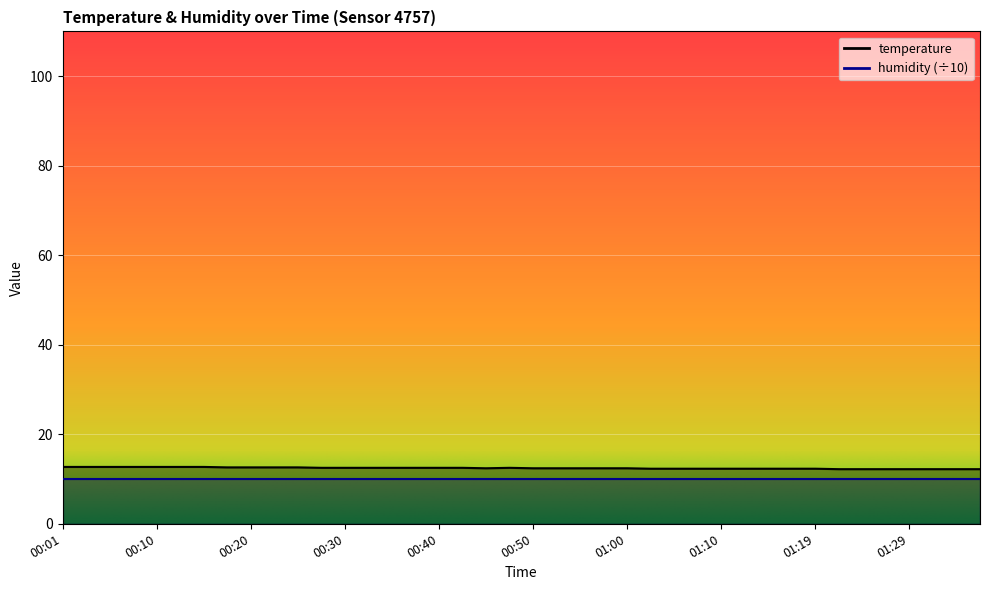

Rank the categories by value from highest to lowest.

00:01, 00:03, 00:06, 00:08, 00:10, 00:13, 00:15, 00:18, 00:20, 00:23, 00:25, 00:28, 00:30, 00:33, 00:35, 00:37, 00:40, 00:42, 00:47, 00:45, 00:50, 00:52, 00:55, 00:57, 01:00, 01:02, 01:05, 01:07, 01:10, 01:12, 01:15, 01:17, 01:19, 01:22, 01:24, 01:27, 01:29, 01:32, 01:34, 01:37